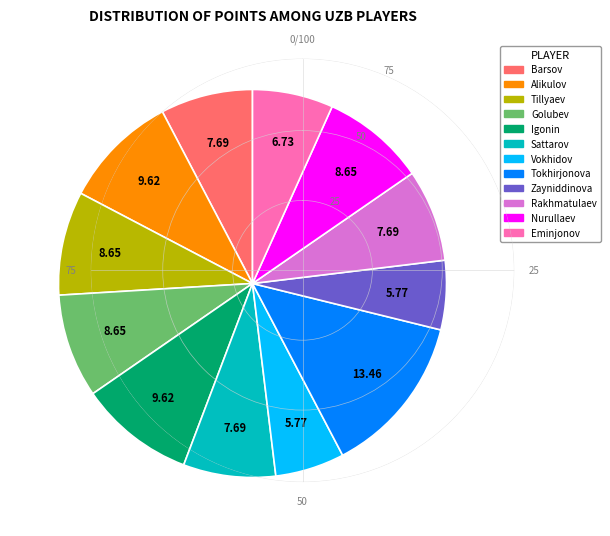

Is there a majority slice in this chart?

No